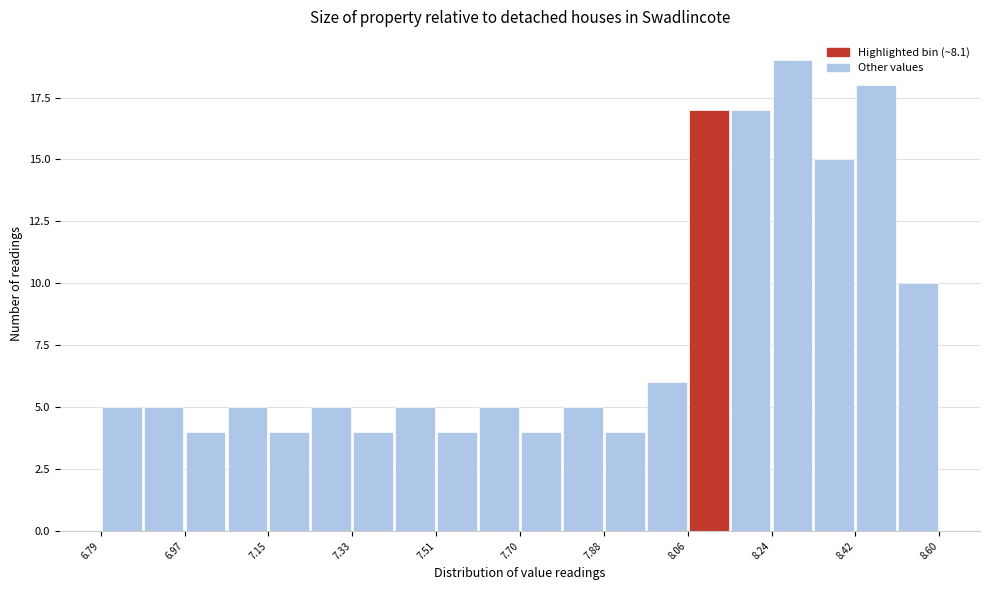

Reading left to right, list every bar in this chart as the range it spans on the x-axis followed by its height. Neither the bar edges nor the heights are printed on the chart, so give them approximately, as read against the axes.

6.80 to 6.88: 5
6.88 to 6.98: 5
6.98 to 7.06: 4
7.06 to 7.16: 5
7.16 to 7.24: 4
7.24 to 7.34: 5
7.34 to 7.42: 4
7.42 to 7.52: 5
7.52 to 7.60: 4
7.60 to 7.70: 5
7.70 to 7.78: 4
7.78 to 7.88: 5
7.88 to 7.96: 4
7.96 to 8.06: 6
8.06 to 8.14: 17
8.14 to 8.24: 17
8.24 to 8.32: 19
8.32 to 8.42: 15
8.42 to 8.50: 18
8.50 to 8.60: 10